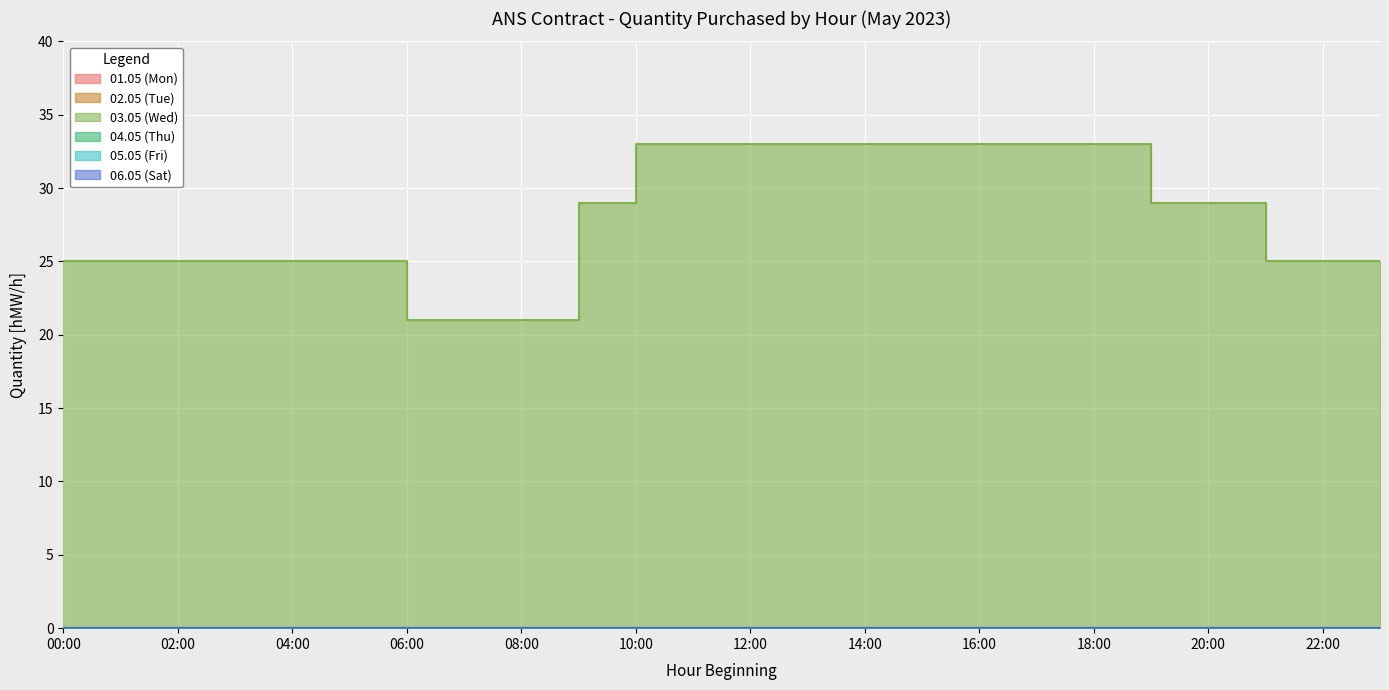

What is the label of the 21st point from the left?

20:00